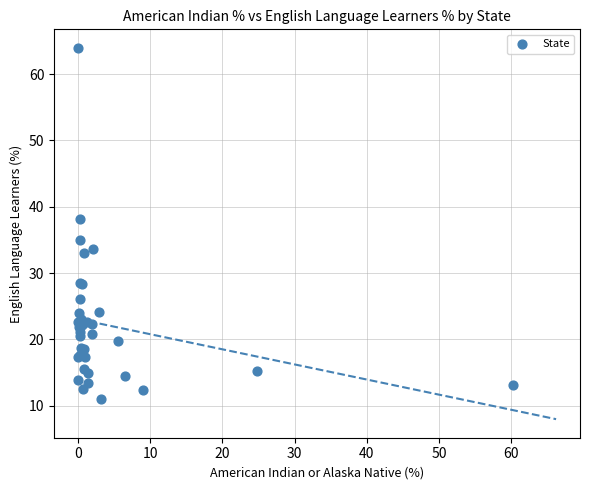

What Y value in the scatter plot is closest to 37?

38.1